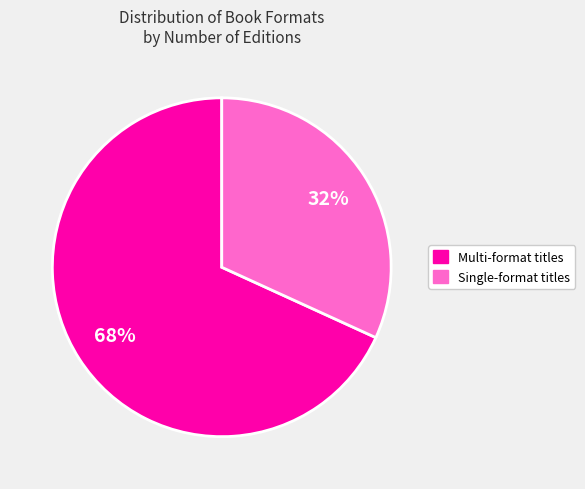

To the nearest percent, what is the average slice percentage?

50%